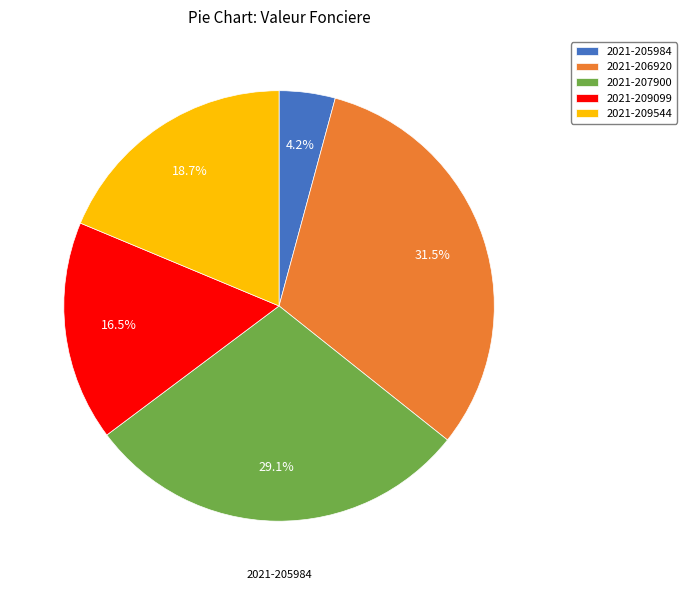

To the nearest percent, what is the average slice percentage?

20%